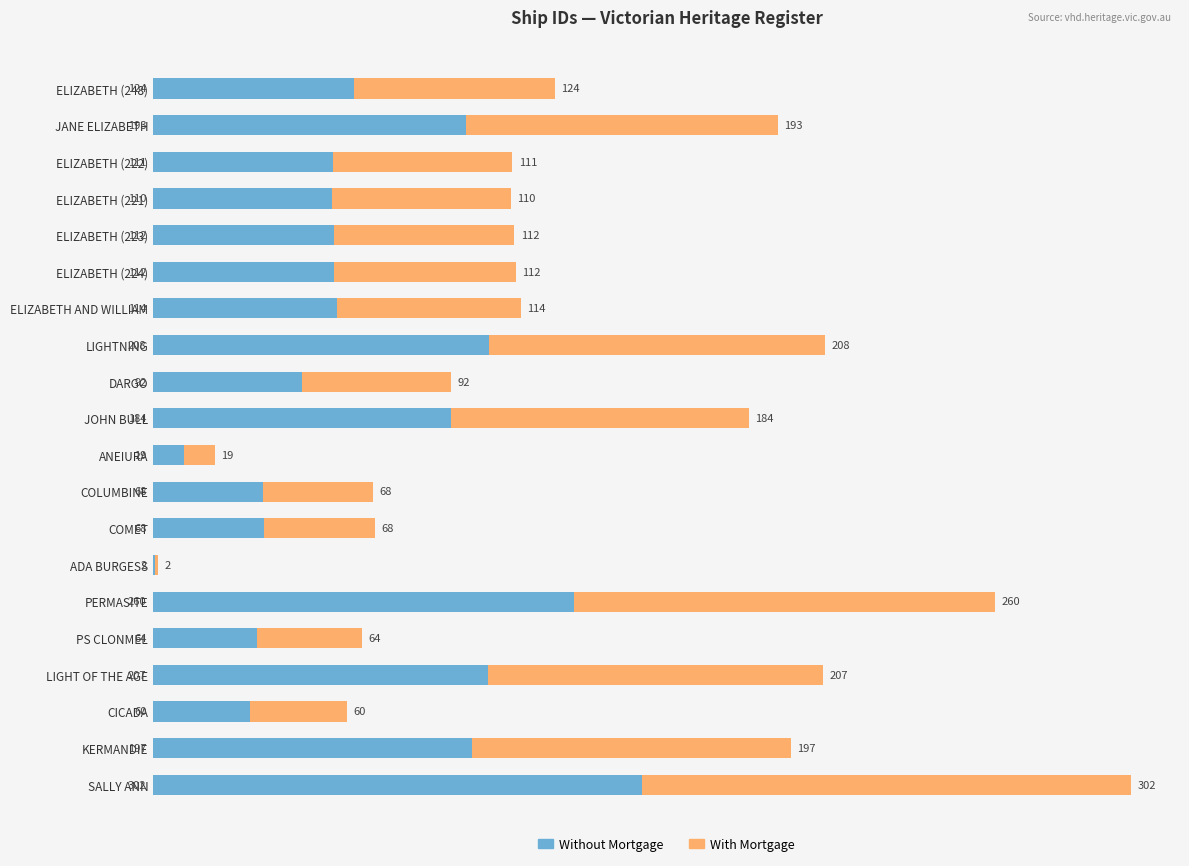

Count the number of data series in this chart.

2